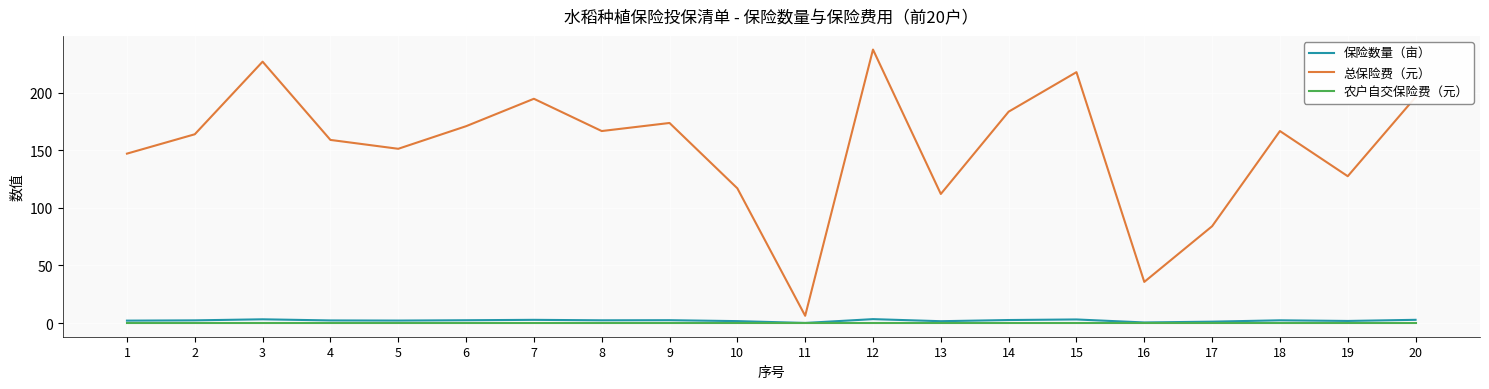

True or false: 总保险费（元） and 农户自交保险费（元） cross at least once.

False